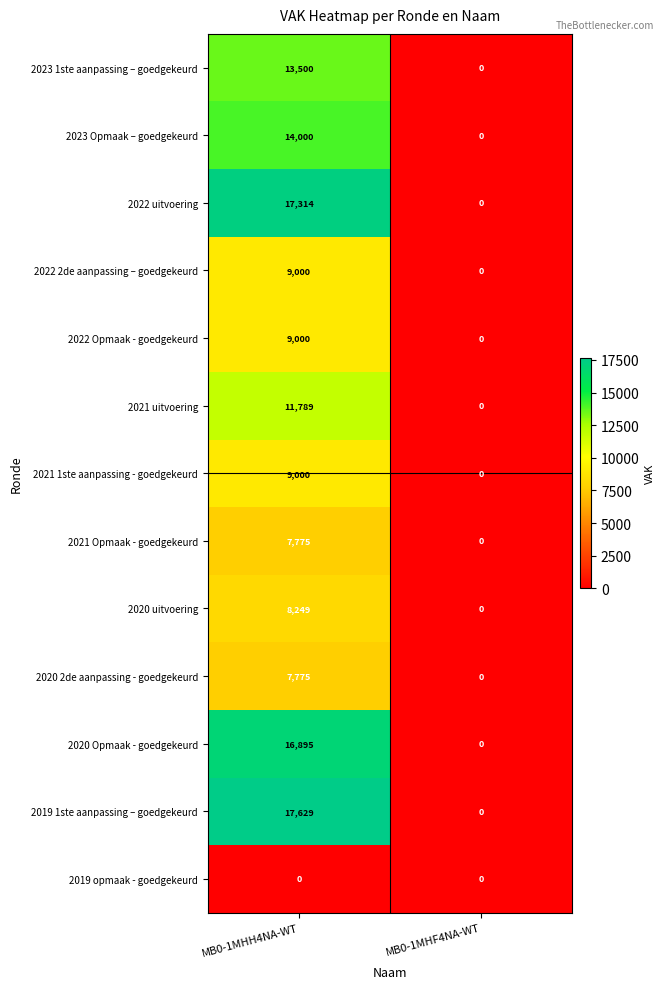

The 2022 Opmaak - goedgekeurd series shows 0 at MB0-1MHF4NA-WT. True or false?

True